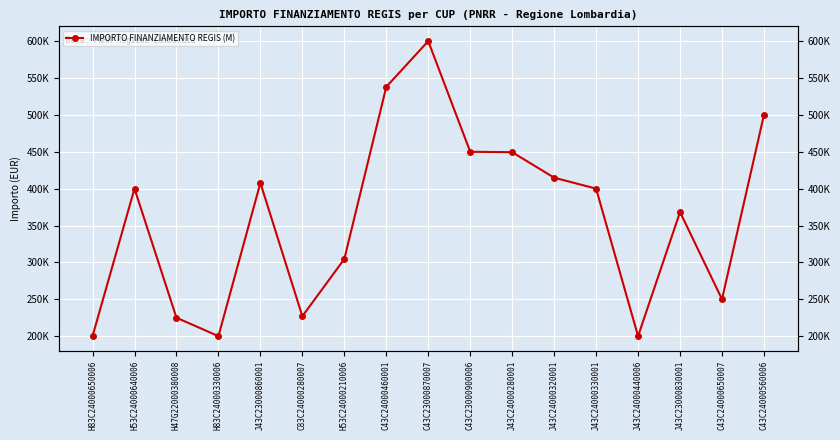

How many data points are less than 400000?

8